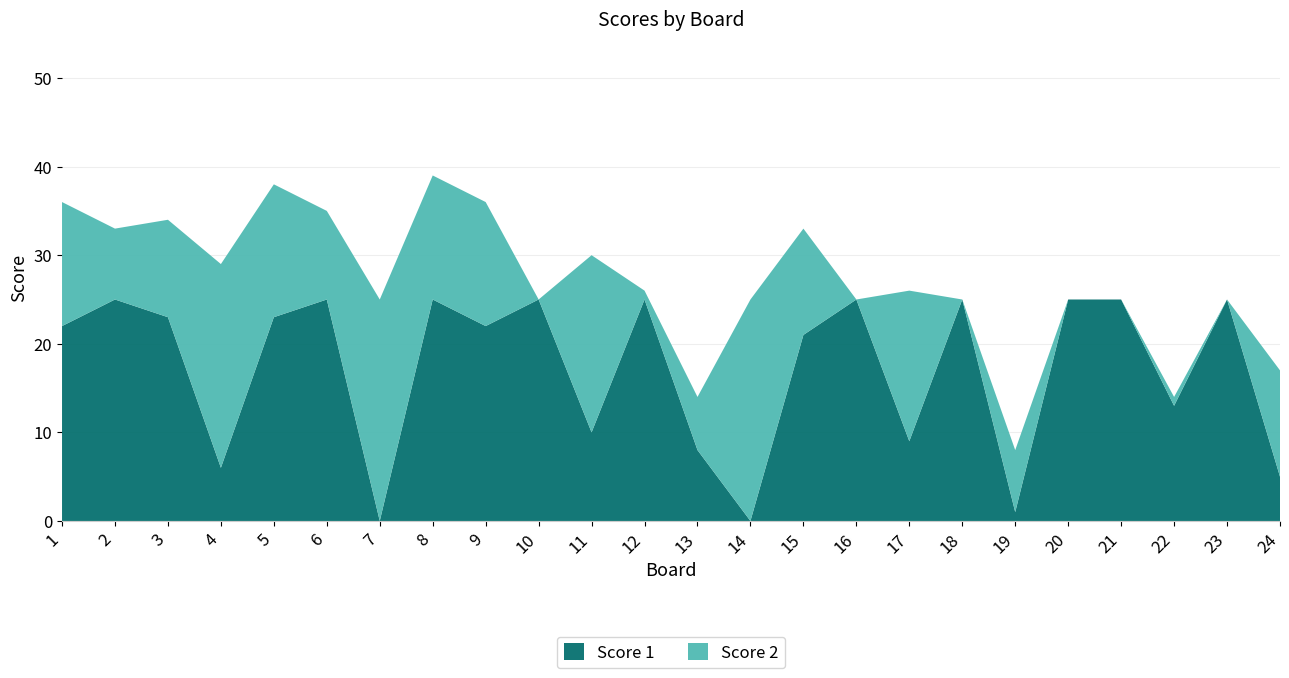

Reading right to left, extract all data points from this chart.

Score 1: 24=5	23=25	22=13	21=25	20=25	19=1	18=25	17=9	16=25	15=21	14=0	13=8	12=25	11=10	10=25	9=22	8=25	7=0	6=25	5=23	4=6	3=23	2=25	1=22
Score 2: 24=12	23=0	22=1	21=0	20=0	19=7	18=0	17=17	16=0	15=12	14=25	13=6	12=1	11=20	10=0	9=14	8=14	7=25	6=10	5=15	4=23	3=11	2=8	1=14